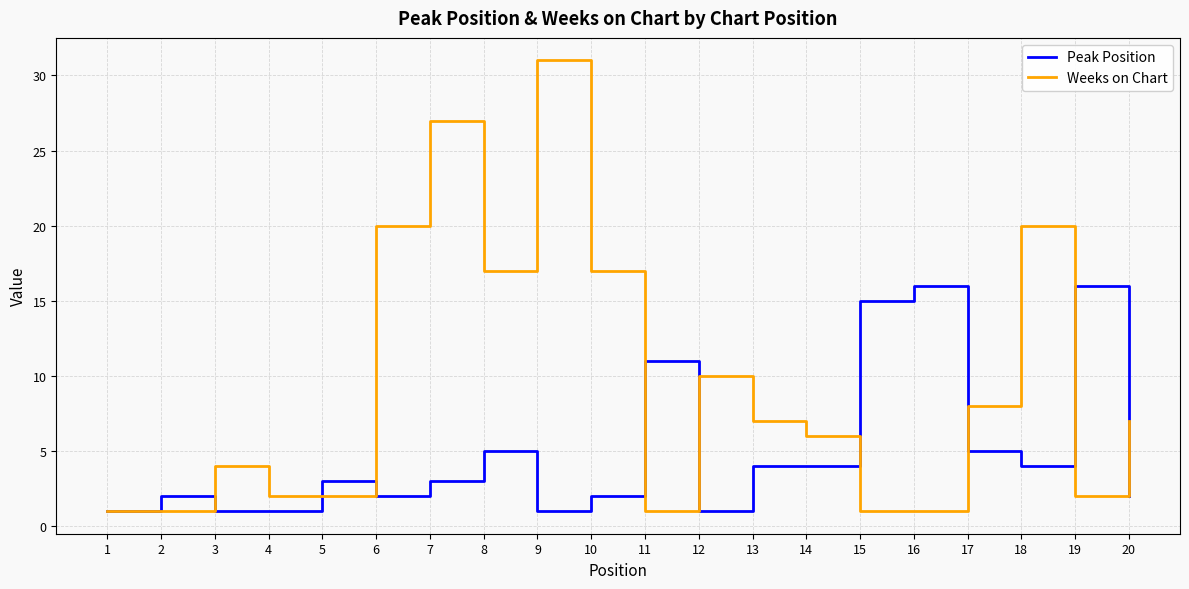

Which label corresponds to the largest value in the chart?

9